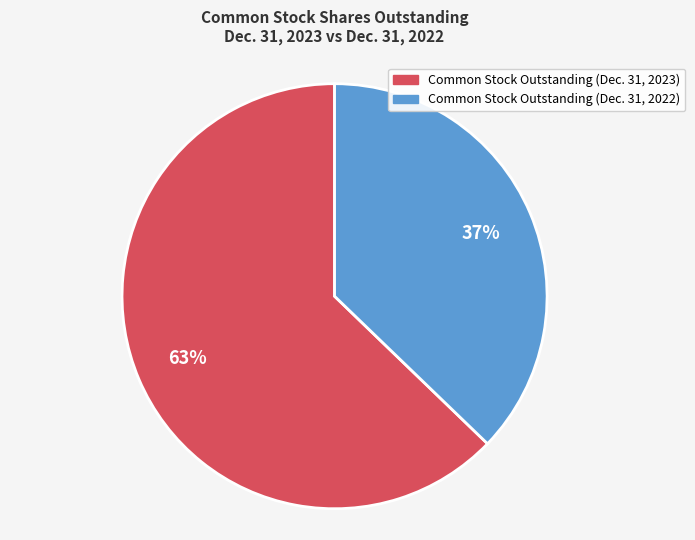

What percentage is the Common Stock Outstanding (Dec. 31, 2022) slice, to the nearest percent?

37%